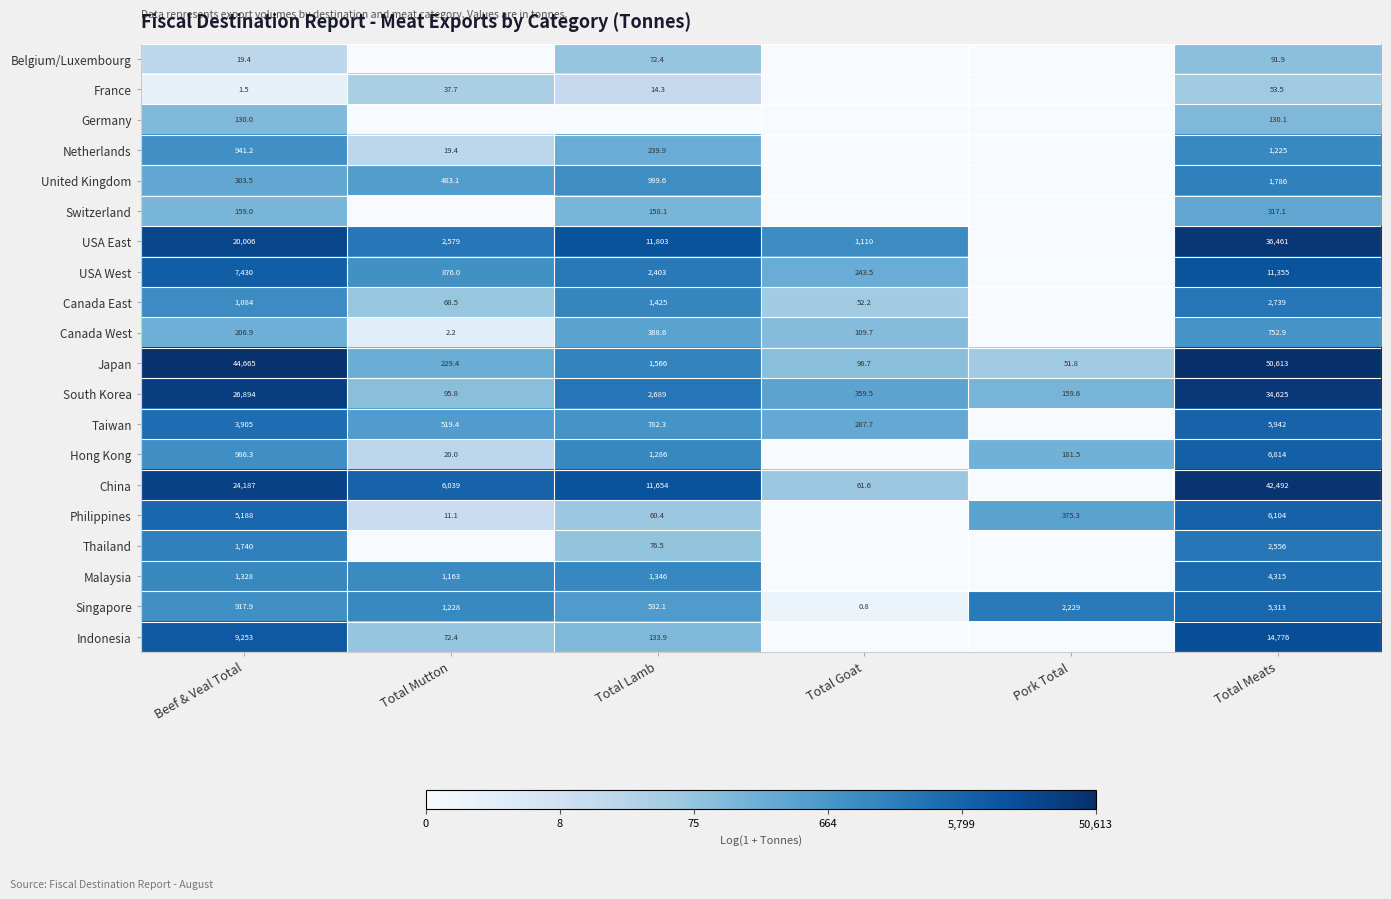

At Beef & Veal Total, list the series in order from smallest to largest.

France, Belgium/Luxembourg, Germany, Switzerland, Canada West, United Kingdom, Singapore, Netherlands, Hong Kong, Canada East, Malaysia, Thailand, Taiwan, Philippines, USA West, Indonesia, USA East, China, South Korea, Japan